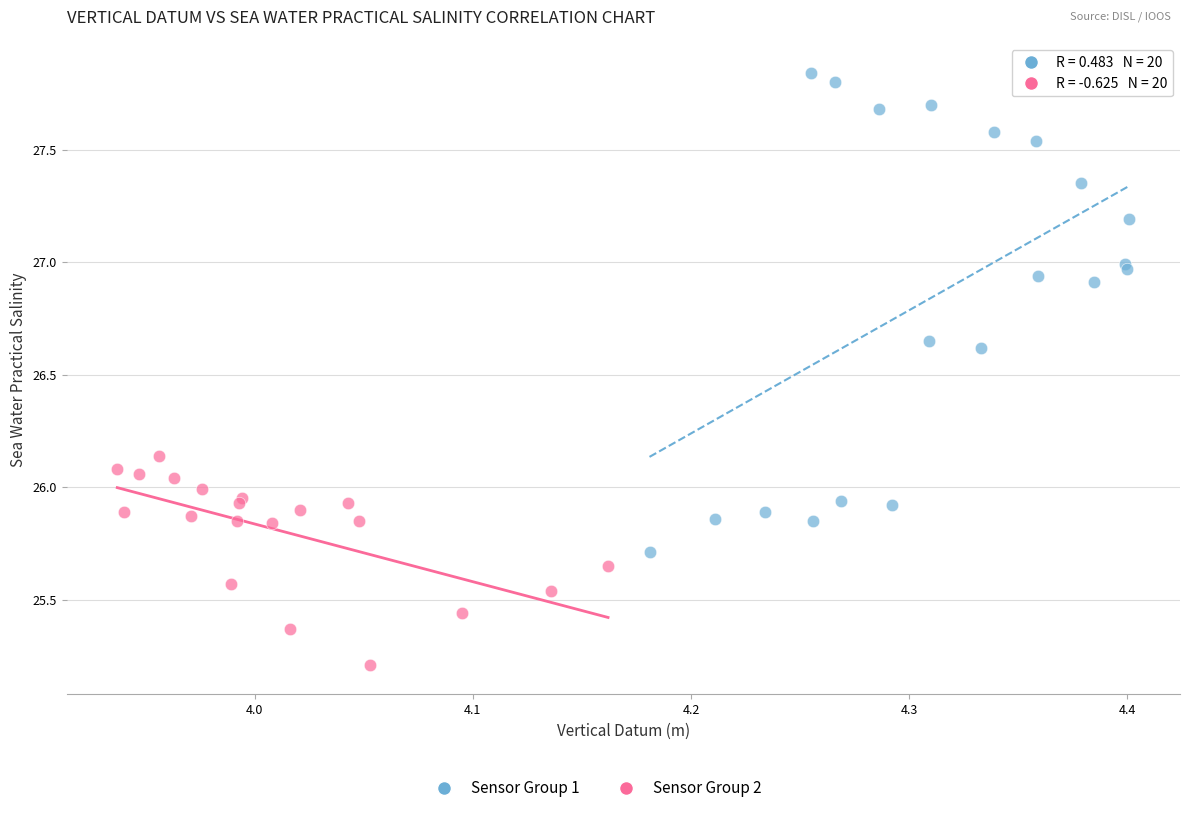

Which series has the largest Y range (max minus min)?

Sensor Group 1